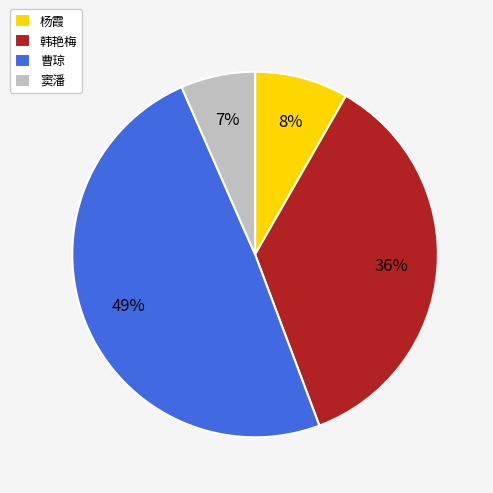

Which slice is the smallest?

窦潘